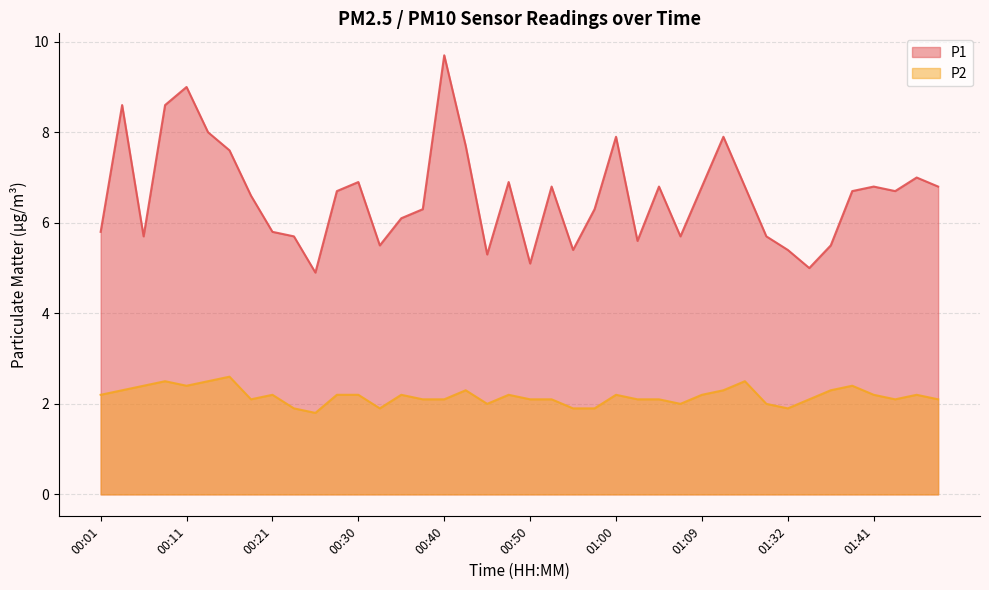

What is the minimum value for P1?

4.9